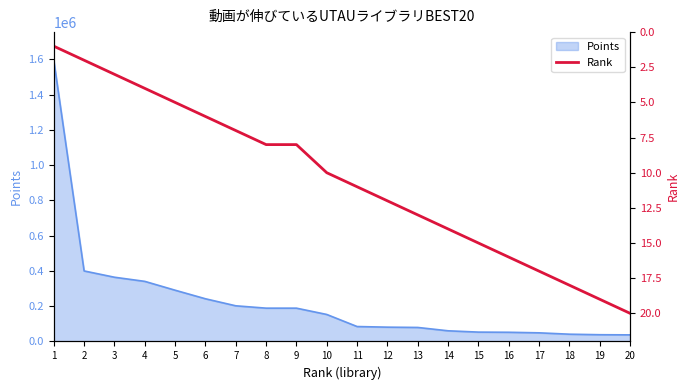

What is the sum of the values at 20 and 12?

32